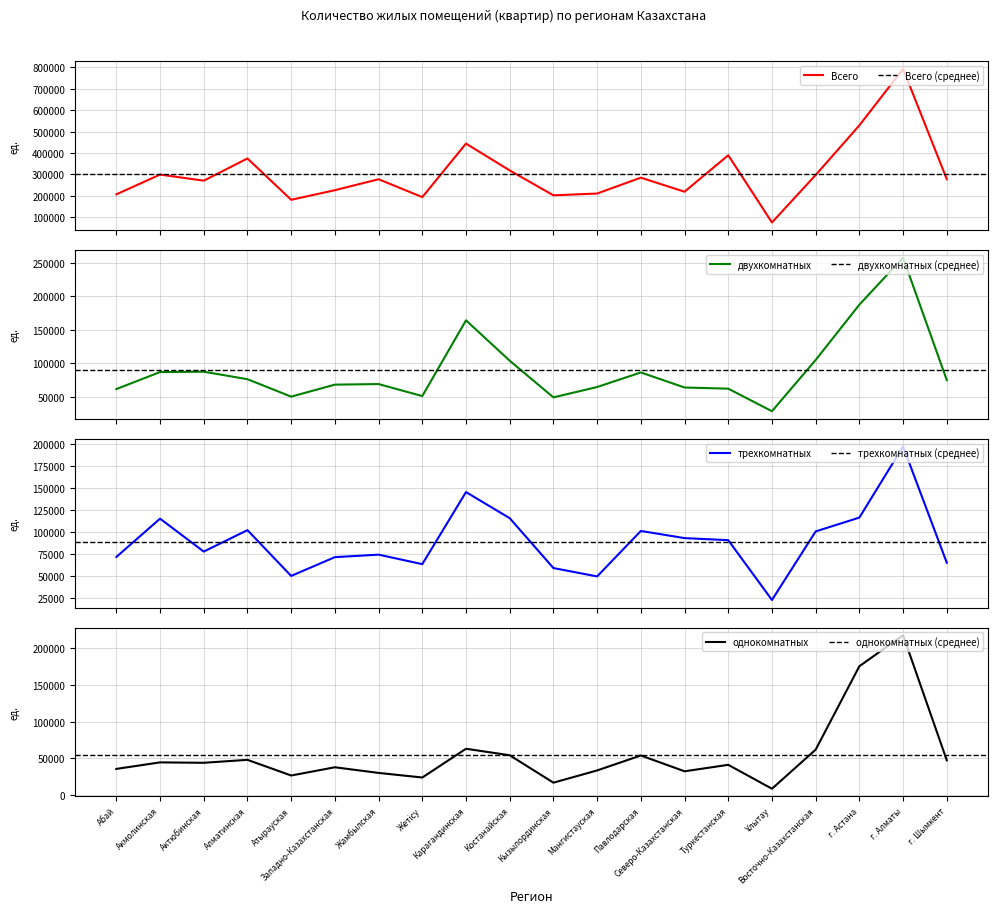

What is the difference between the трехкомнатных values at Акмолинская and г. Алматы?

82249